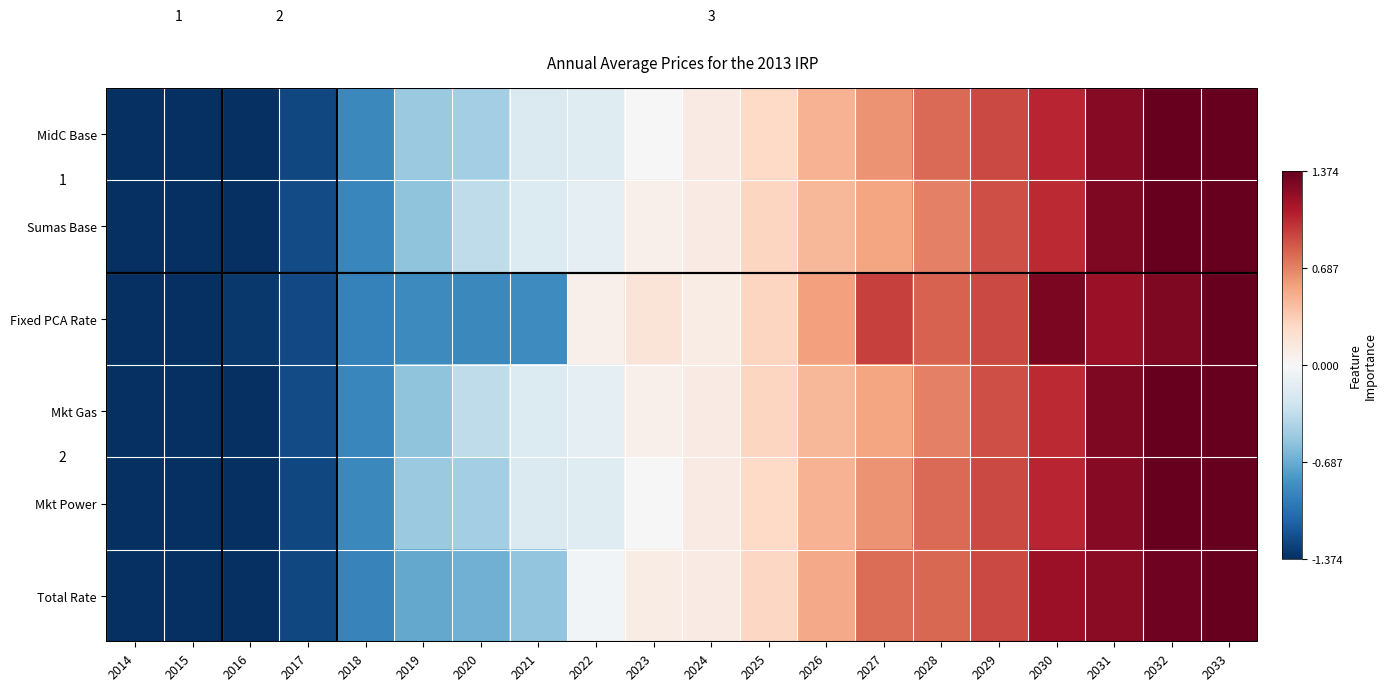

What is the difference between the Mkt Gas values at 2025 and 2019?

0.9